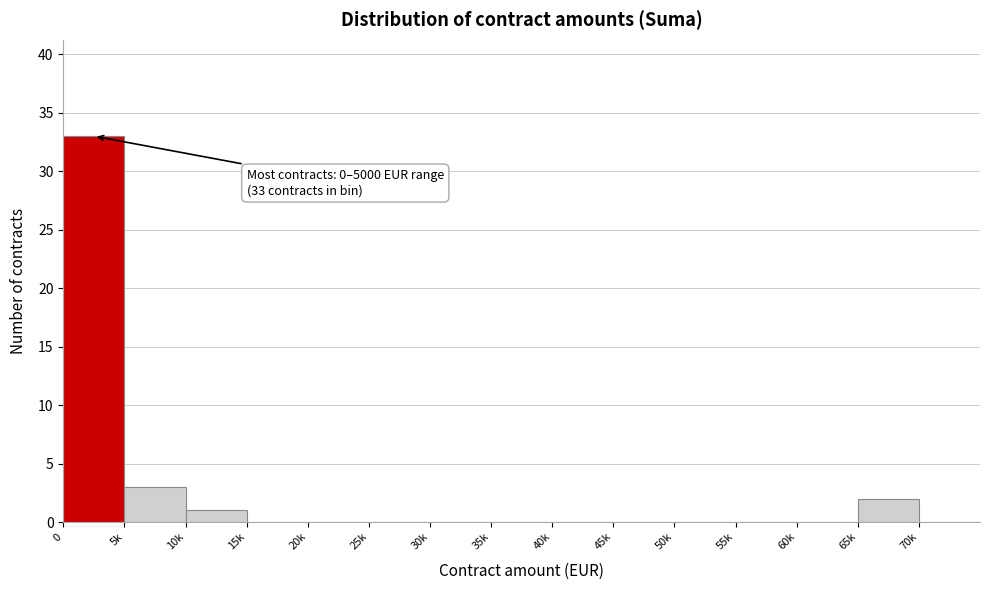

Reading left to right, transcribe all the data shown in this chart.

0=33	5k=3	10k=1	15k=0	20k=0	25k=0	30k=0	35k=0	40k=0	45k=0	50k=0	55k=0	60k=0	65k=2	70k=0